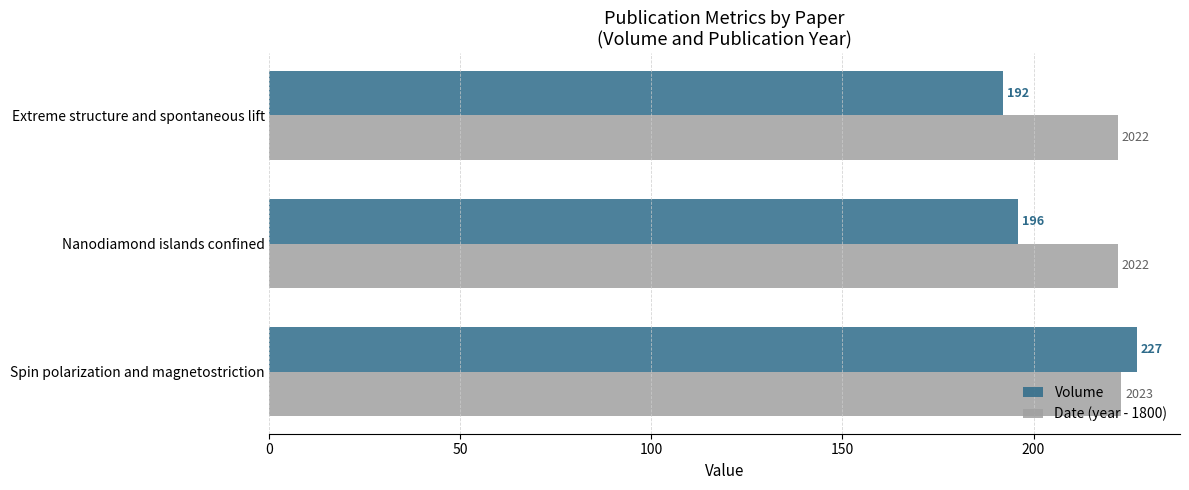

Rank the series by their average value, from lowest to highest.

Volume, Date (year - 1800)